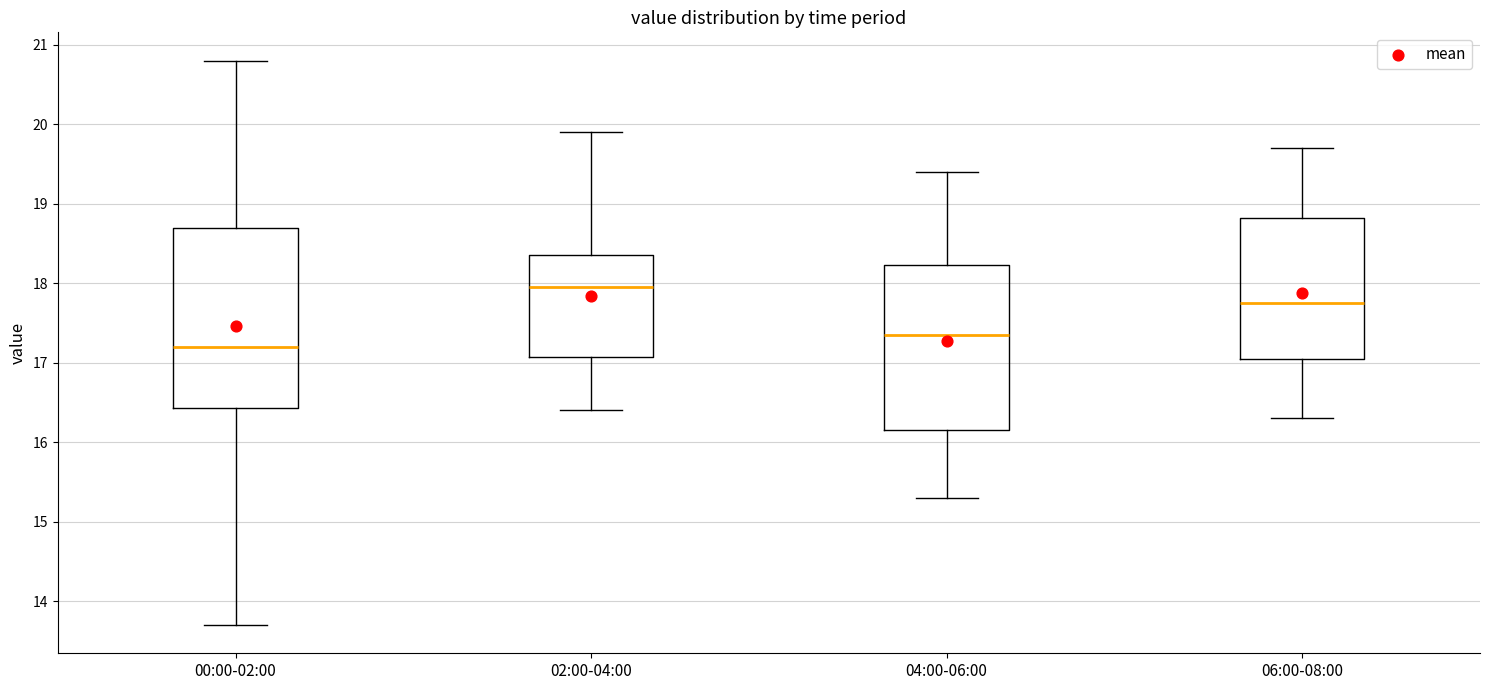

Reading left to right, transcribe this box plot: for each box, give where its median line is, the range the box spans, and where its two whiskers end, as read against the y-axis. The values are not printed on the chart, so give them approximately, as read against the axis.

00:00-02:00: median 17.2, box 16.4 to 18.7, whiskers 13.7 to 20.8
02:00-04:00: median 18.0, box 17.1 to 18.4, whiskers 16.4 to 19.9
04:00-06:00: median 17.4, box 16.2 to 18.2, whiskers 15.3 to 19.4
06:00-08:00: median 17.8, box 17.1 to 18.8, whiskers 16.3 to 19.7